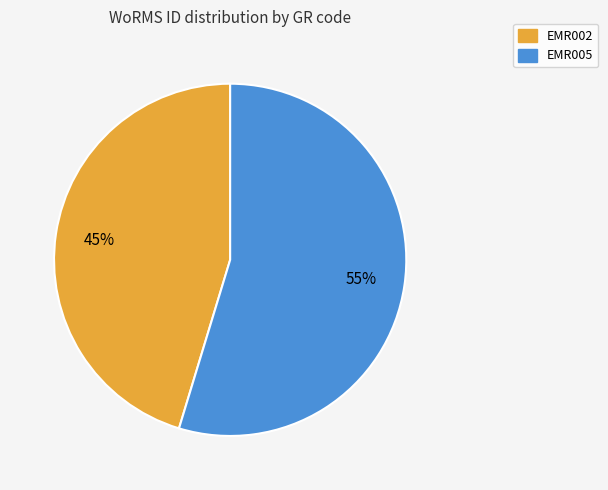

Do EMR002 and EMR005 together represent more than half of the pie?

Yes